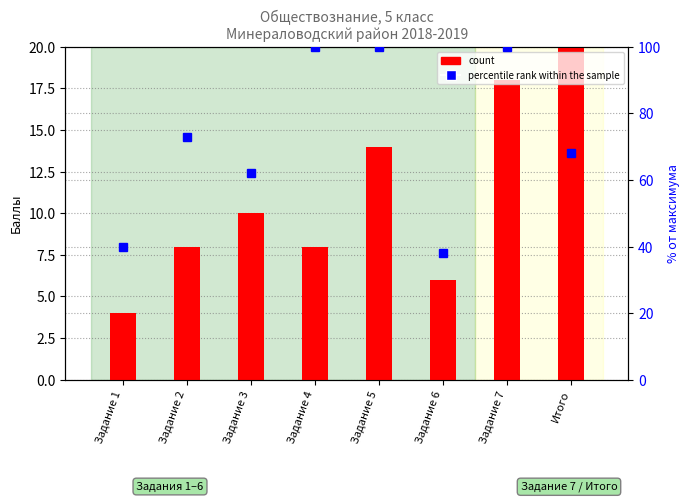

Which series changed the most between Задание 5 and Задание 6?

percentile rank within the sample